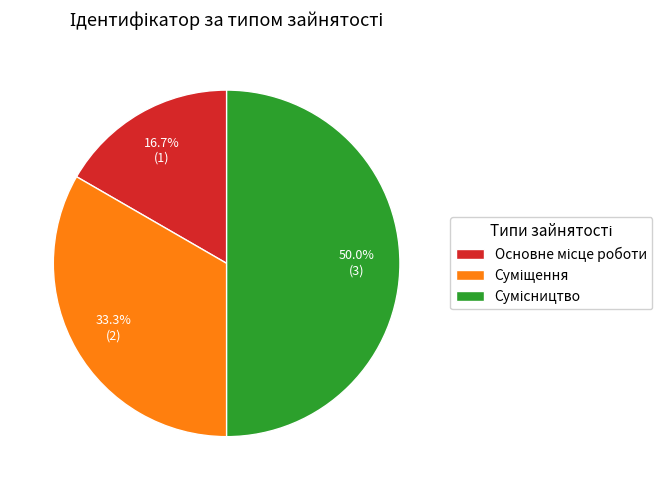

Which slice is the largest?

Сумісництво